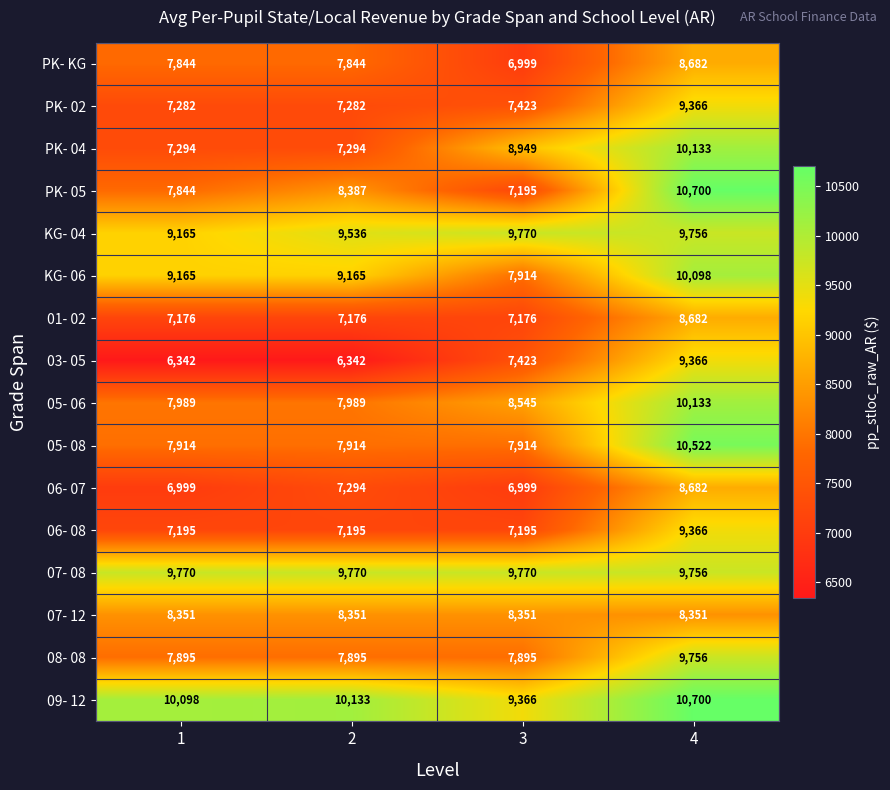

What is the lowest value of the PK- 05 series?

7195